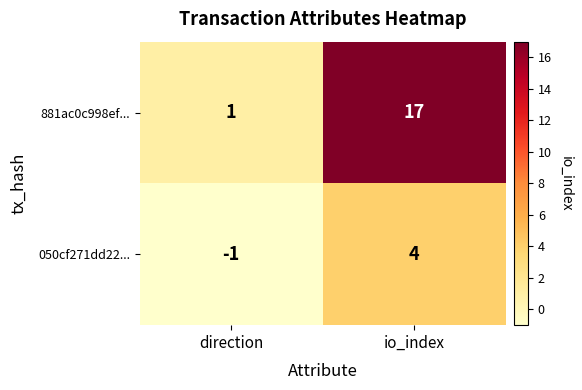

What value does the 881ac0c998ef... series have at io_index, to the nearest 10?

20